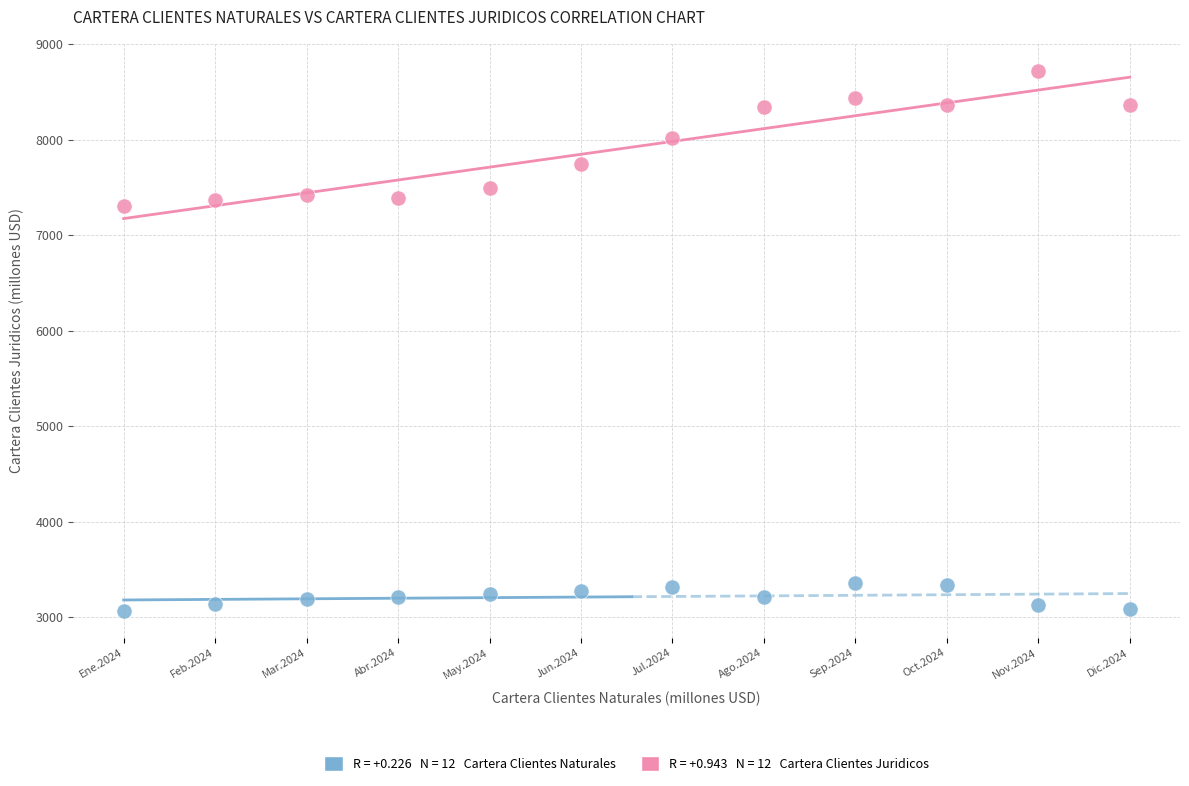

Across all series, what Y value is closest to 5894?

7302